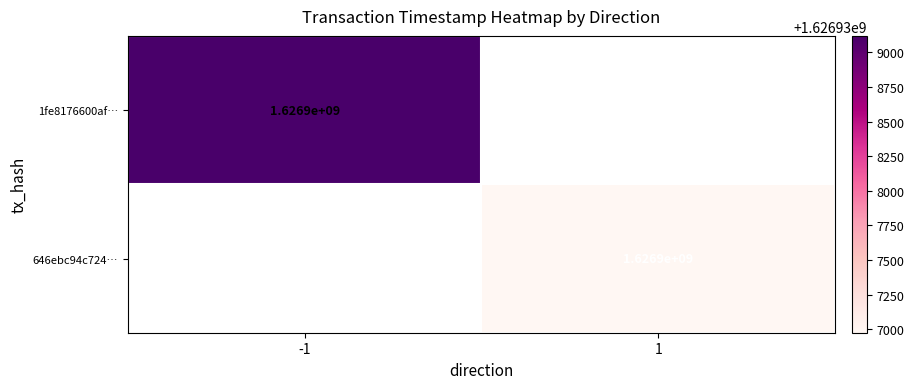

Is it true that 646ebc94c724… equals 1626900000 at 1?

True